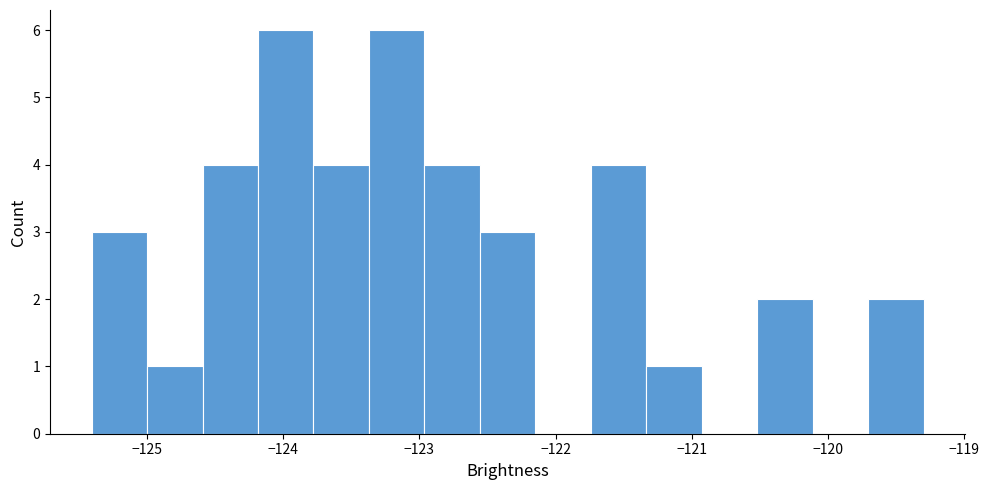

How tall is the bar that spans -123.8 to -123.4 on the x-axis? Neither the bar edges nor the heights are printed on the chart, so give them approximately, as read against the axes.

4